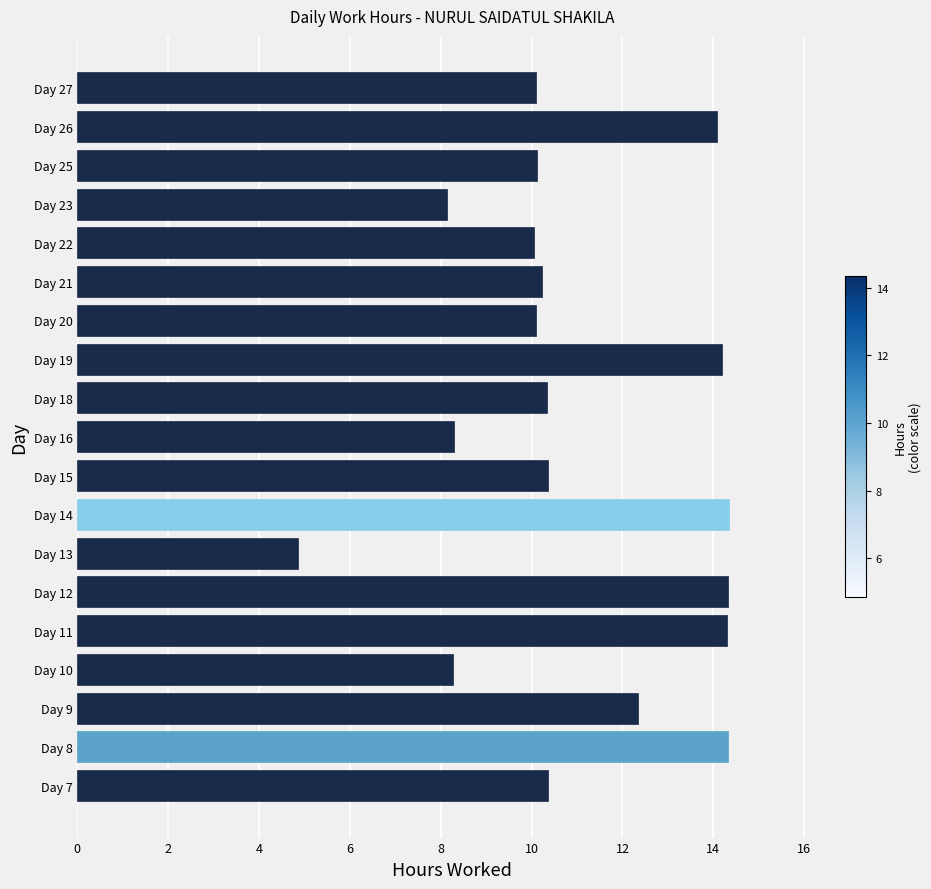

What is the maximum value shown in the chart?

14.3